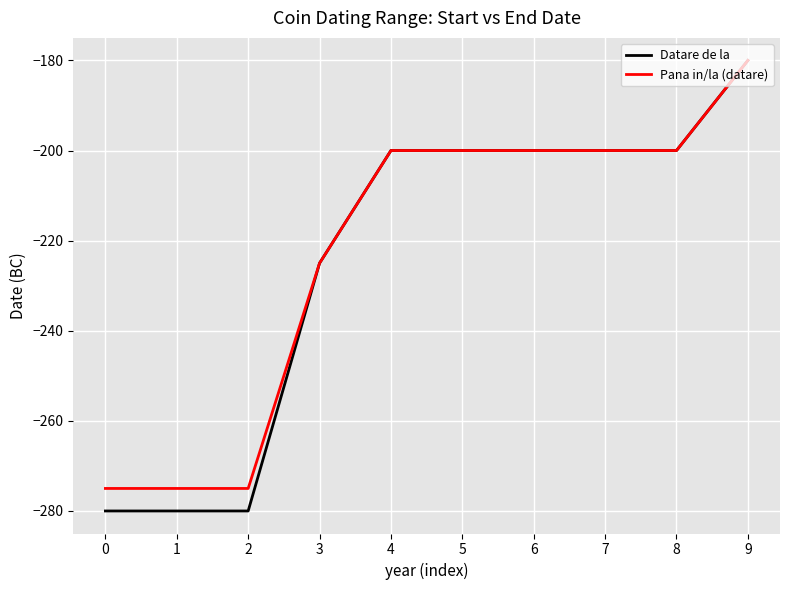

What is the average value of the Datare de la series?

-224